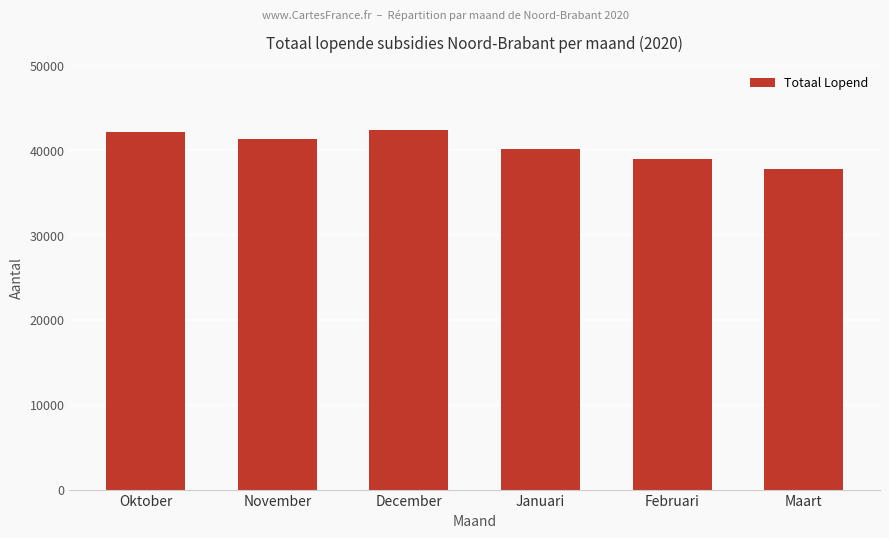

What value does the data have at Maart, to the nearest 10?

37840